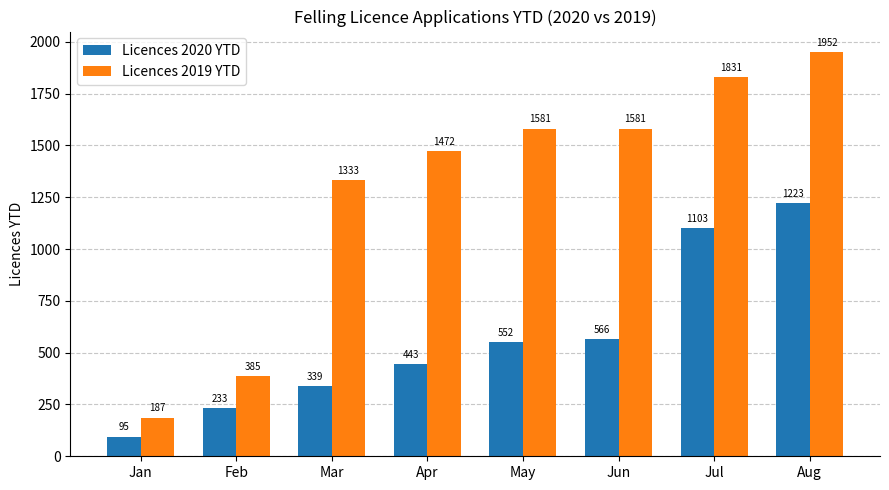

Which series has the largest total across all categories?

Licences 2019 YTD